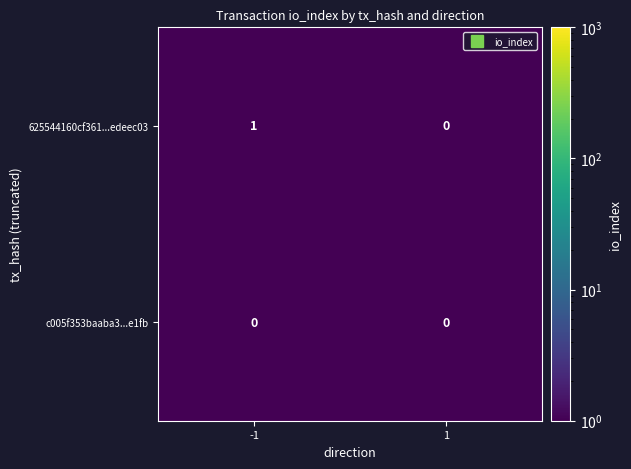

Which series changed the most between -1 and 1?

625544160cf361...edeec03